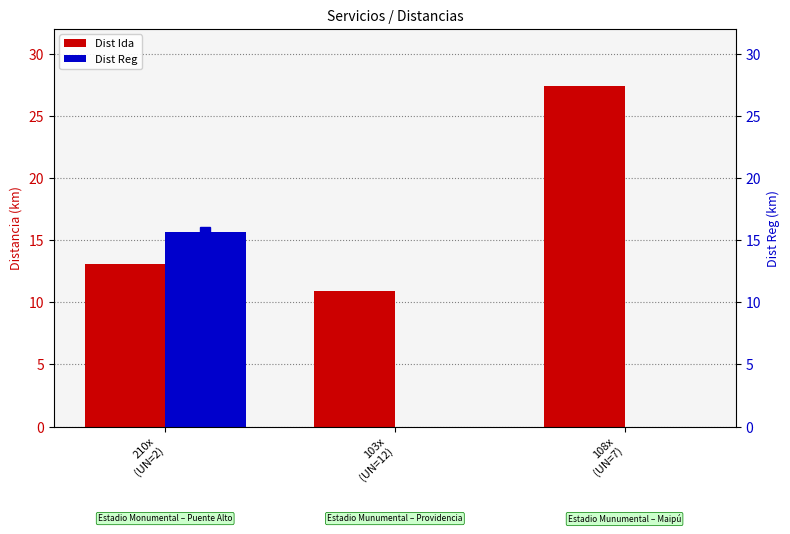

The Dist Reg series shows 5.7 at 103x
(UN=12). True or false?

False